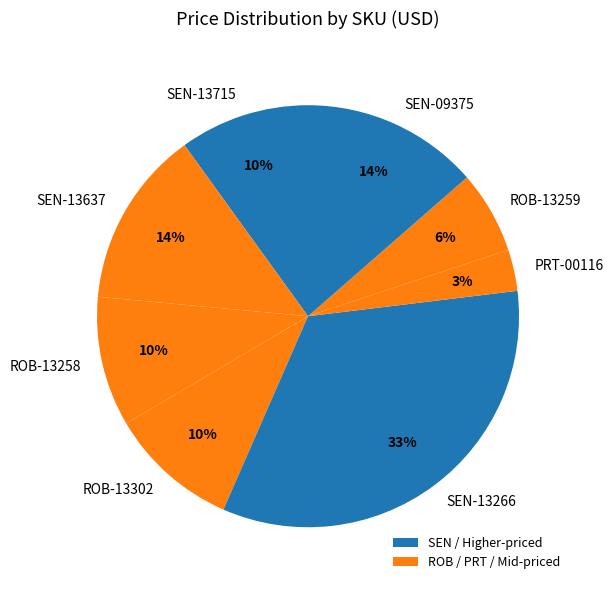

To the nearest percent, what is the average slice percentage?

12%